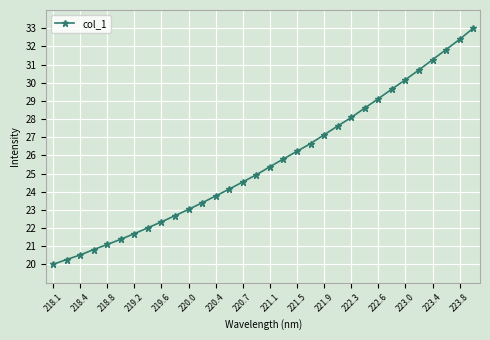

What is the value of the 28th point from the left?

30.7